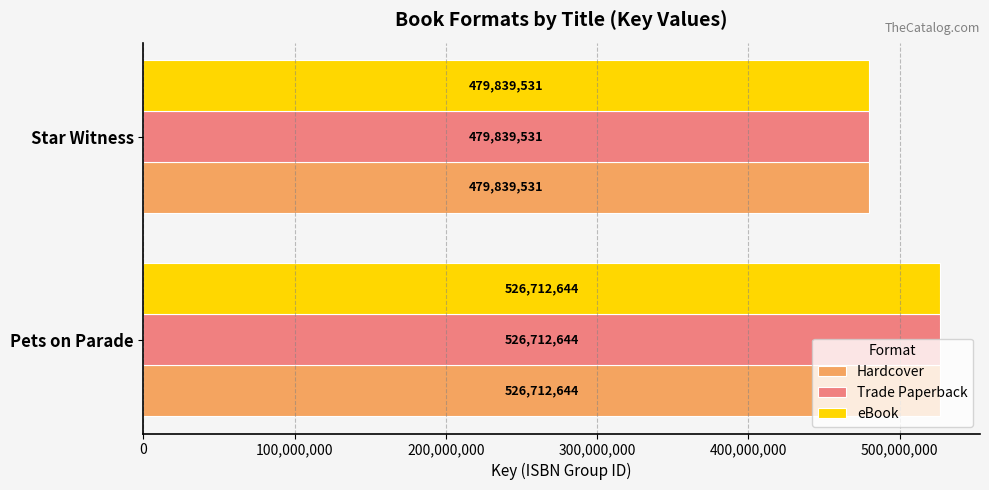

Which category has the highest value in the Hardcover series?

Pets on Parade